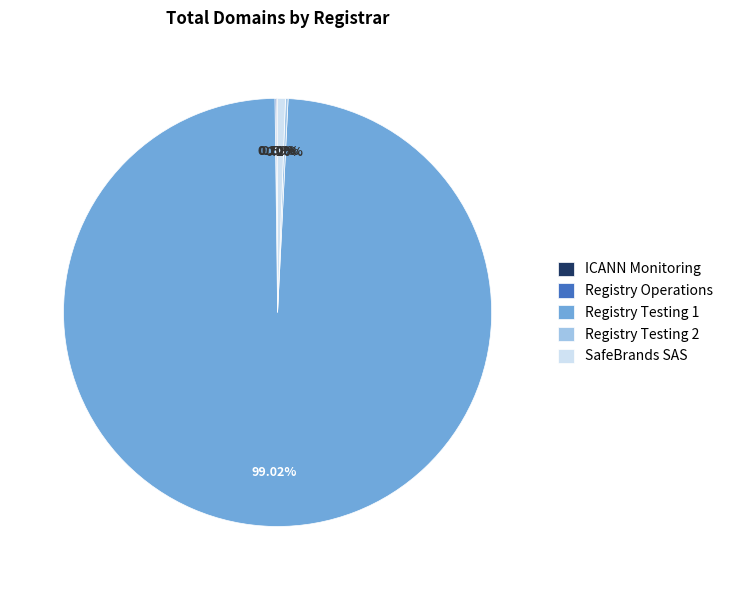

What percentage is the SafeBrands SAS slice, to the nearest percent?

1%